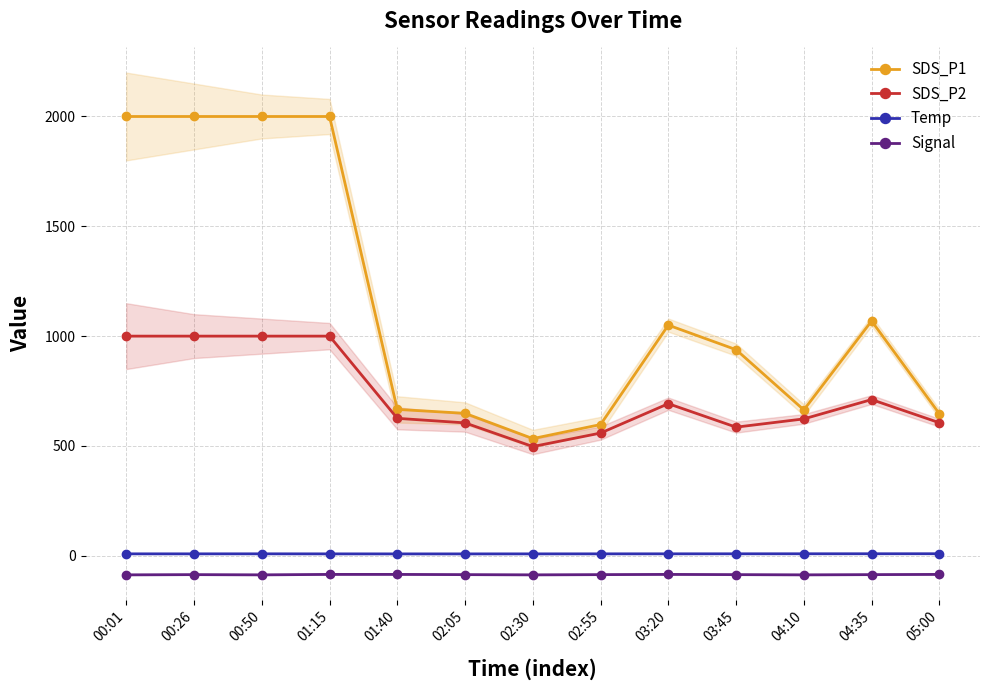

What is the maximum value for Temp?

9.1